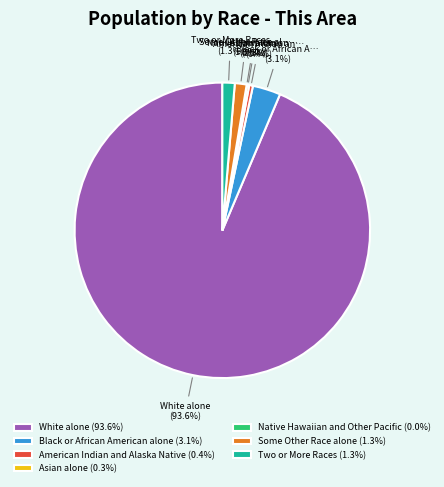

To the nearest percent, what is the average slice percentage?

14%